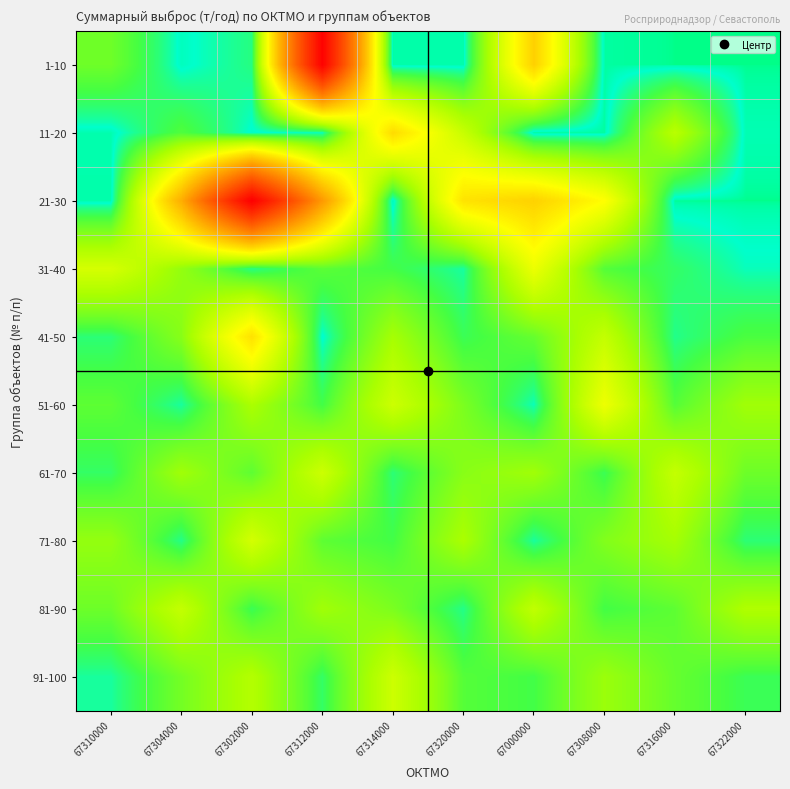

Reading left to right, extract all data points from this chart.

1-10: 67310000=1.5	67304000=0.1	67302000=0.5	67312000=20.7	67314000=0.0	67320000=0.0	67000000=7.1	67308000=0.0	67316000=0.0	67322000=0.0
11-20: 67310000=0.0	67304000=1.1	67302000=0.1	67312000=0.2	67314000=6.6	67320000=3.3	67000000=0.0	67308000=0.0	67316000=2.9	67322000=0.1
21-30: 67310000=0.0	67304000=8.8	67302000=21.0	67312000=9.9	67314000=0.0	67320000=6.3	67000000=7.0	67308000=5.2	67316000=0.0	67322000=0.0
31-40: 67310000=3.7	67304000=2.1	67302000=0.5	67312000=1.2	67314000=0.9	67320000=0.3	67000000=4.5	67308000=1.1	67316000=0.7	67322000=0.2
41-50: 67310000=0.6	67304000=1.9	67302000=6.3	67312000=0.1	67314000=2.5	67320000=0.8	67000000=1.3	67308000=3.2	67316000=0.4	67322000=1.0
51-60: 67310000=1.2	67304000=0.3	67302000=2.6	67312000=0.9	67314000=3.5	67320000=1.7	67000000=0.2	67308000=4.6	67316000=1.1	67322000=2.3
61-70: 67310000=0.7	67304000=2.3	67302000=1.2	67312000=3.5	67314000=0.6	67320000=1.9	67000000=2.3	67308000=0.8	67316000=3.2	67322000=1.4
71-80: 67310000=2.1	67304000=0.5	67302000=3.7	67312000=1.2	67314000=0.9	67320000=2.6	67000000=0.3	67308000=1.8	67316000=2.5	67322000=0.6
81-90: 67310000=1.4	67304000=3.2	67302000=0.8	67312000=2.3	67314000=1.7	67320000=0.5	67000000=3.1	67308000=0.9	67316000=1.2	67322000=2.7
91-100: 67310000=0.3	67304000=1.6	67302000=2.8	67312000=0.7	67314000=3.5	67320000=1.1	67000000=0.9	67308000=2.2	67316000=1.3	67322000=0.8